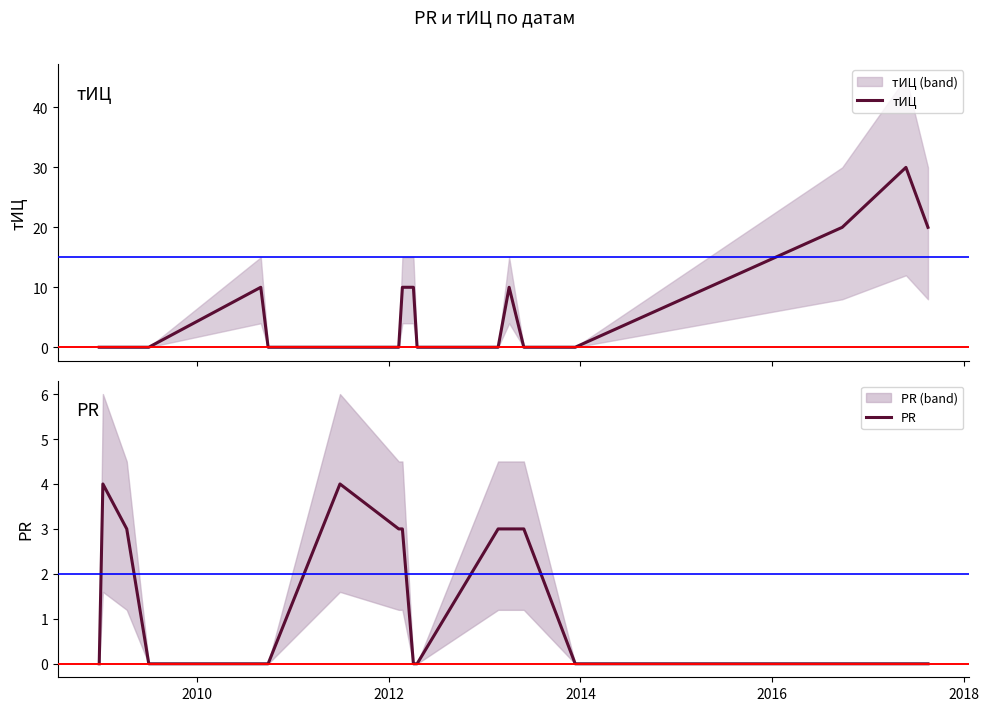

Does the chart have visible grid lines?

No